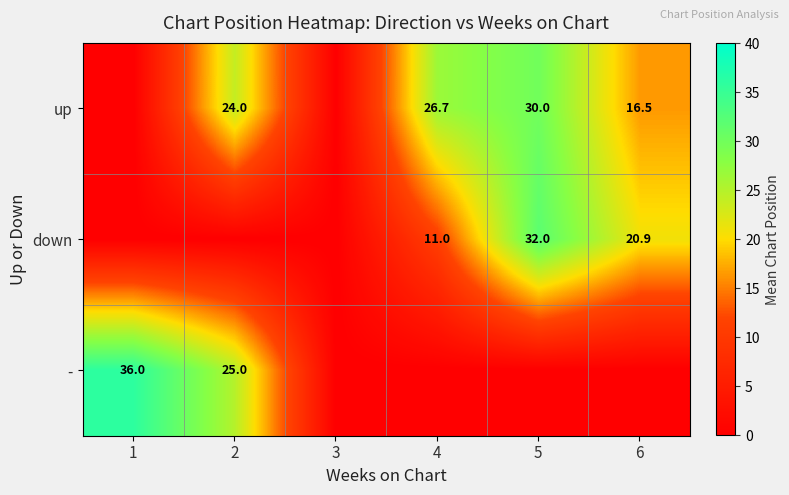

Is it true that up equals 21.9 at 6?

False